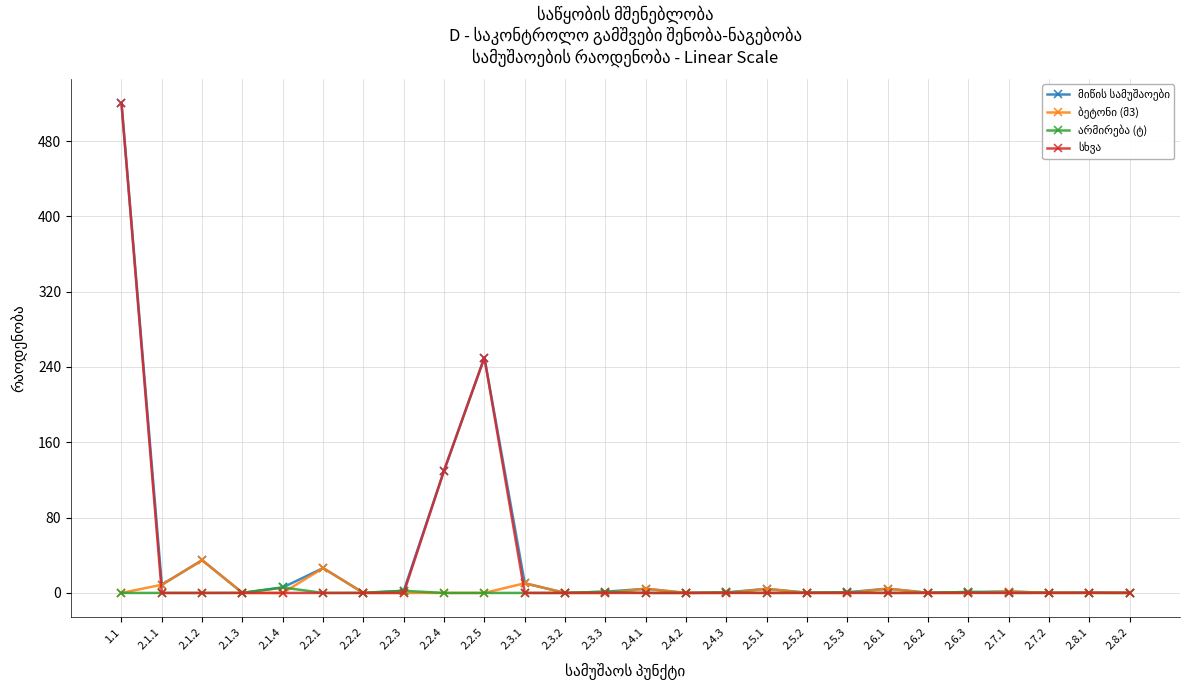

What is the label of the 3rd point from the right?

2.7.2